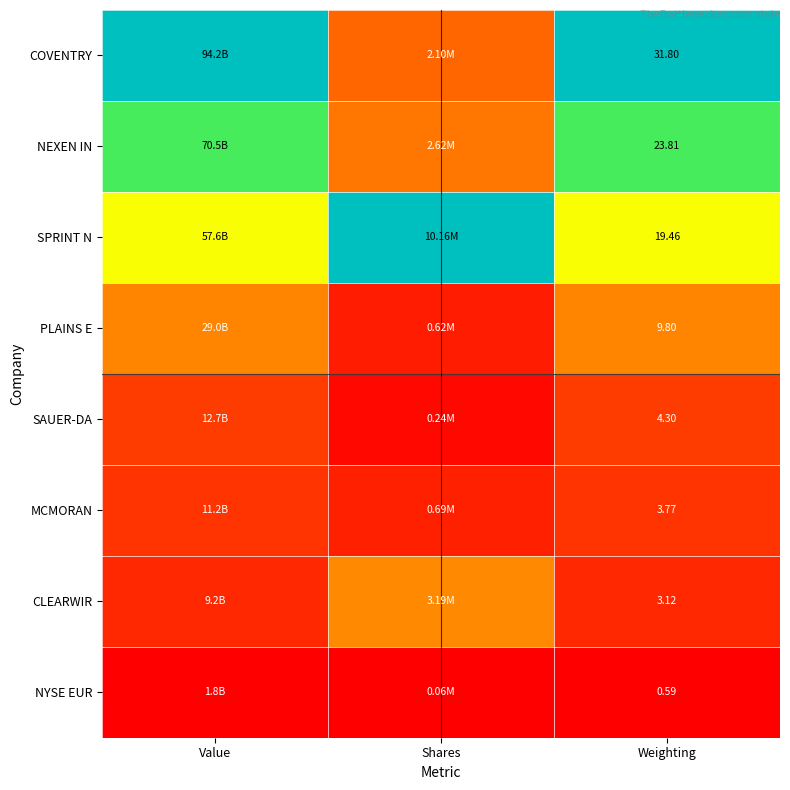

At Weighting, list the series in order from smallest to largest.

NYSE EUR, CLEARWIR, MCMORAN, SAUER-DA, PLAINS E, SPRINT N, NEXEN IN, COVENTRY